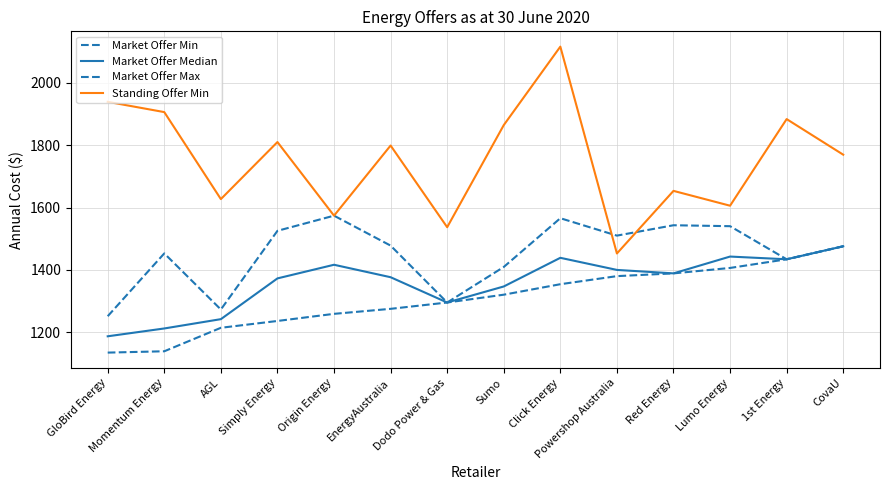

Which label corresponds to the largest value in the chart?

Click Energy